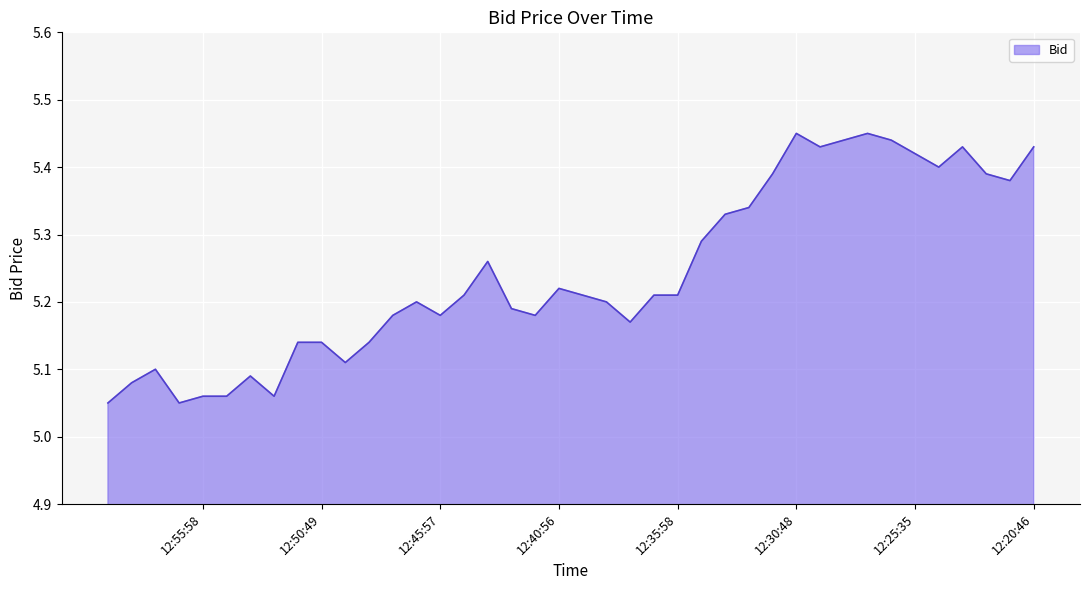

What is the change in value from 12:37:54 to 12:30:48?

+0.3